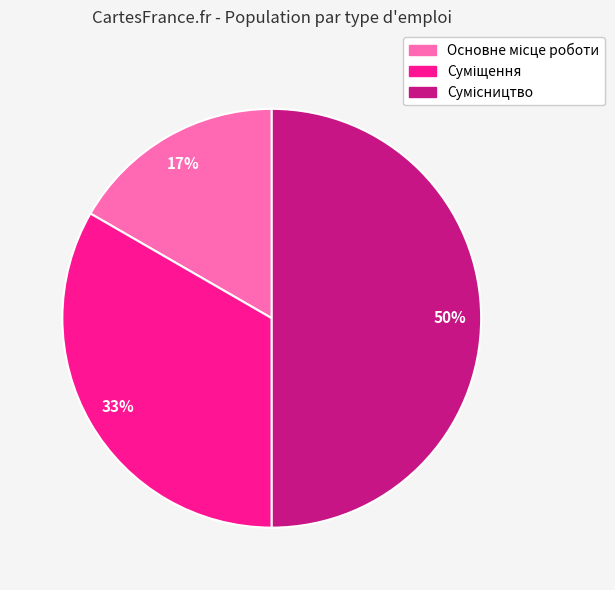

To the nearest percent, what is the difference between the largest and smallest slice percentages?

33%